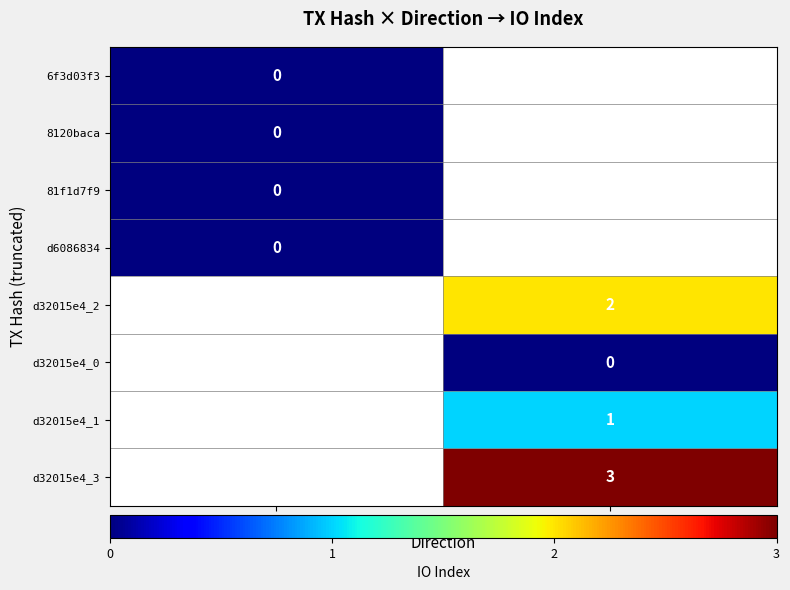

How many data points does each series have?

2